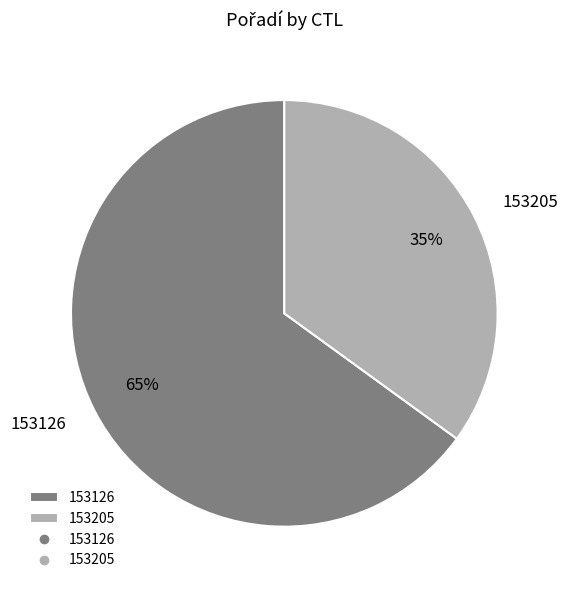

To the nearest percent, what percentage of the pie is 153126?

65%